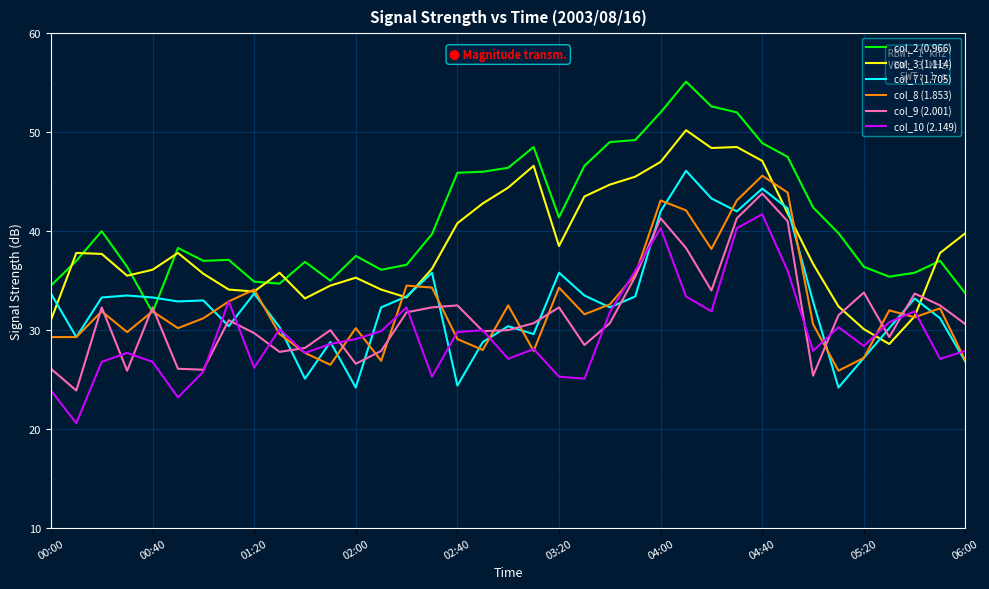

What is the maximum value shown in the chart?

55.1